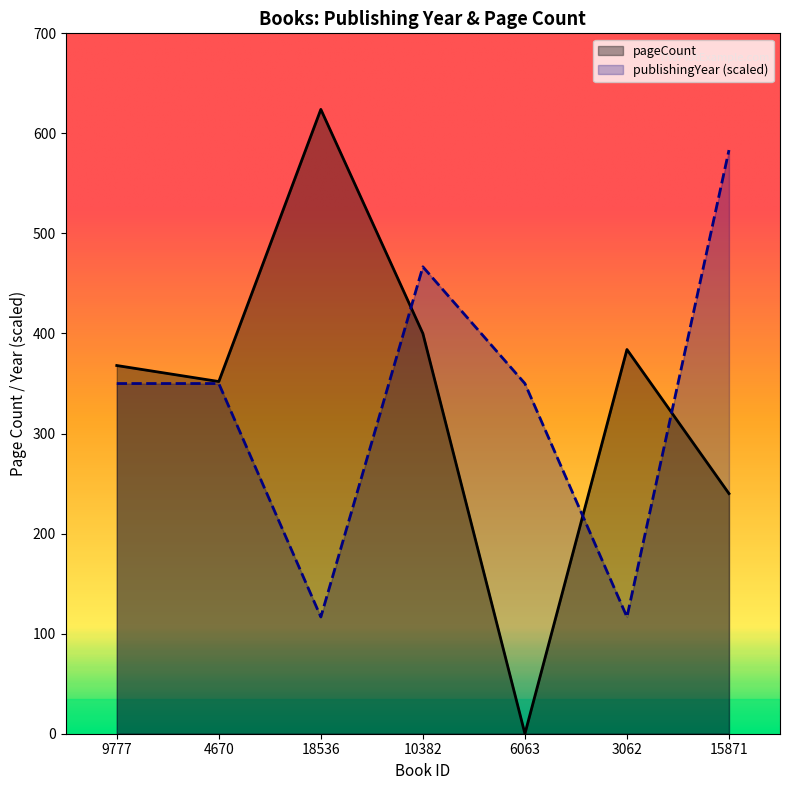

How many interior local valleys does the publishingYear series have?

2